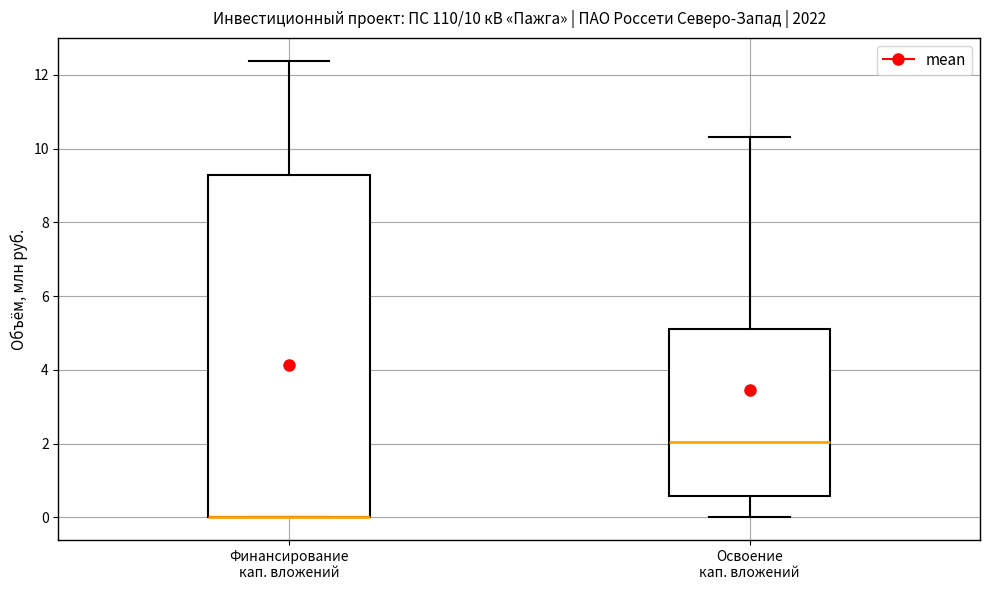

Comparing the boxes themselves (not the whiskers), which one is the tallest?

Финансирование кап. вложений